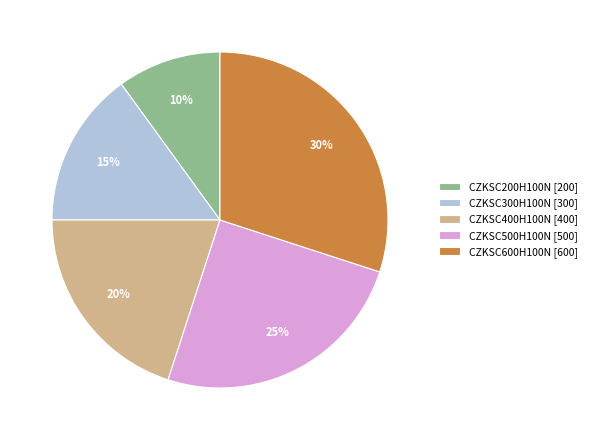

To the nearest percent, what portion does CZKSC500H100N represent?

25%